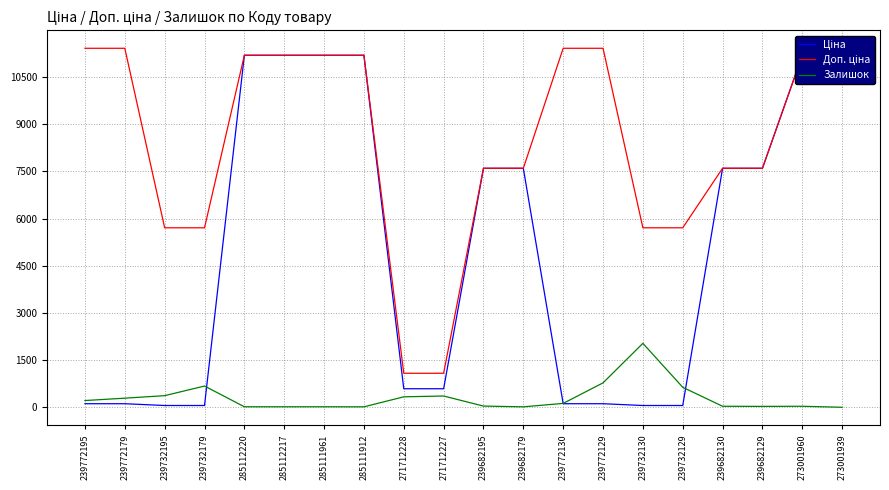

What is the minimum value for Доп. ціна?

1081.7